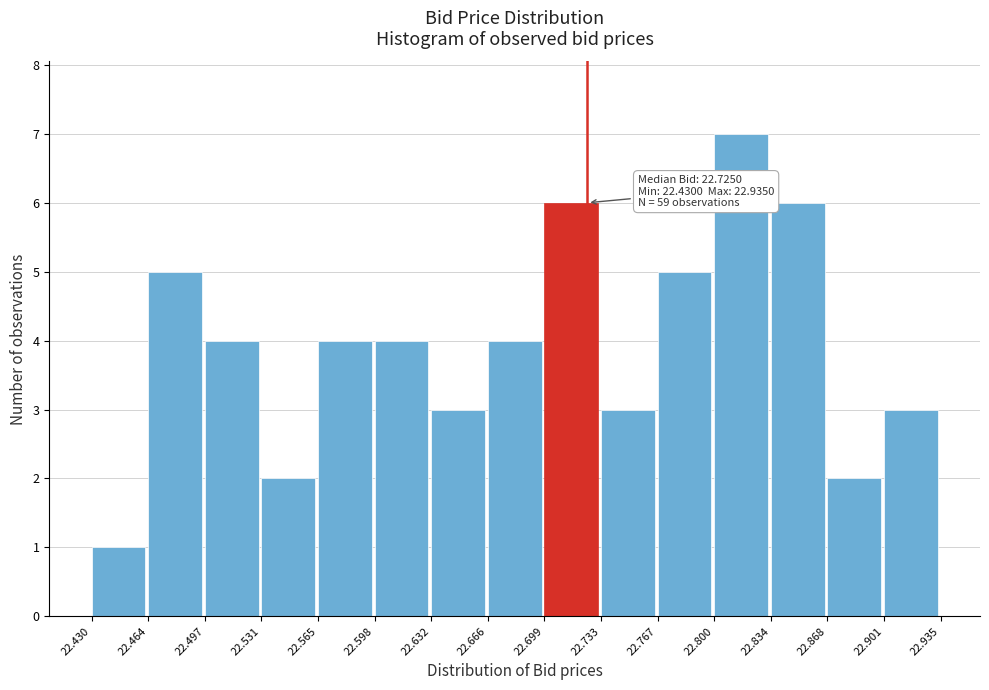

Over which range of the x-axis is the bar tallest?

22.800 to 22.834